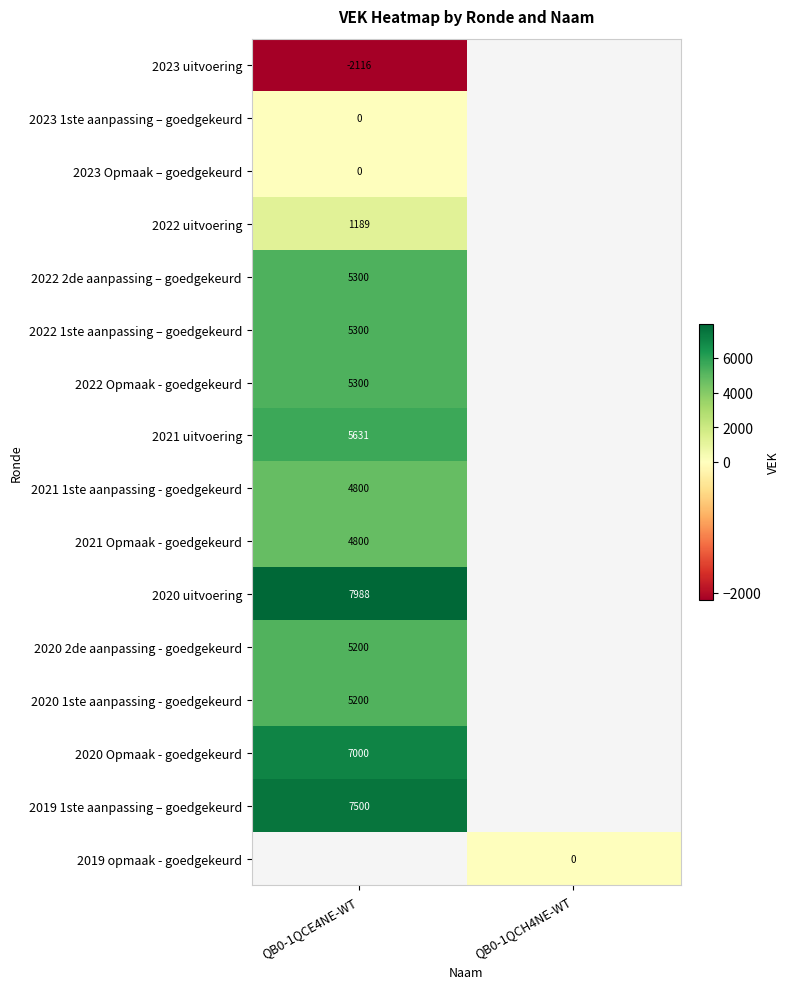

The value of 2022 1ste aanpassing – goedgekeurd at QB0-1QCE4NE-WT is 6918. True or false?

False